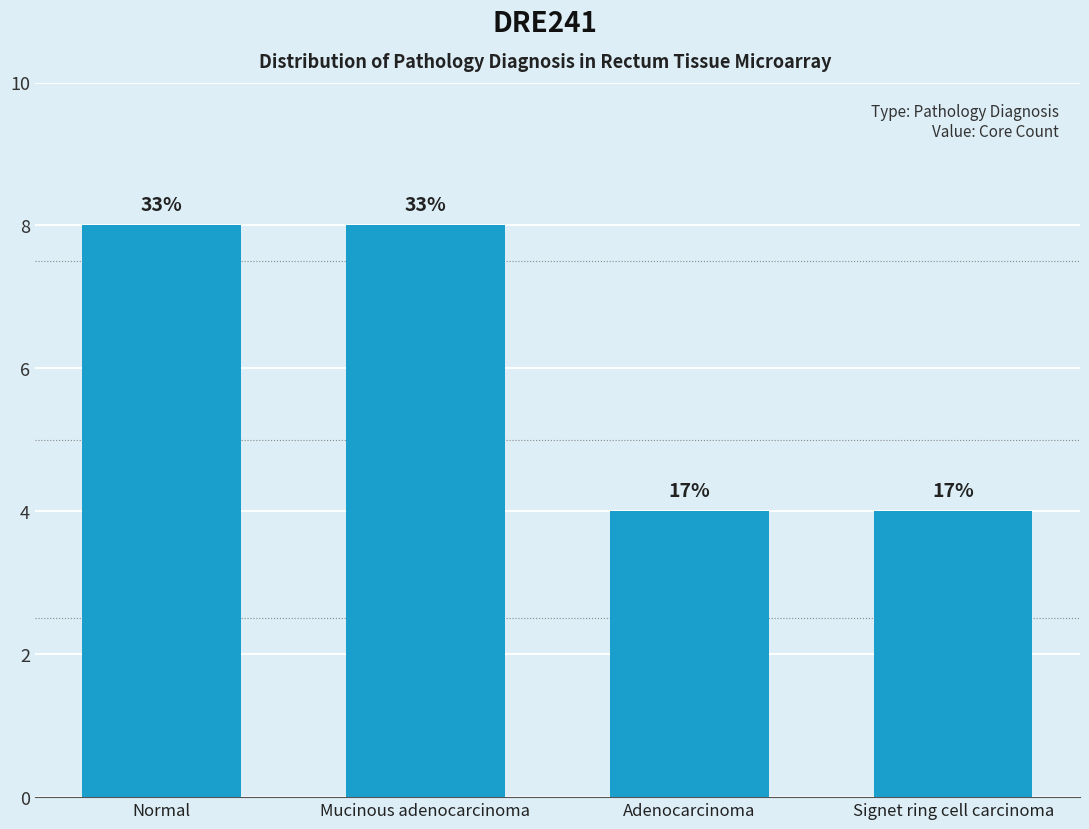

The chart shows a value of 2 at Adenocarcinoma. True or false?

False